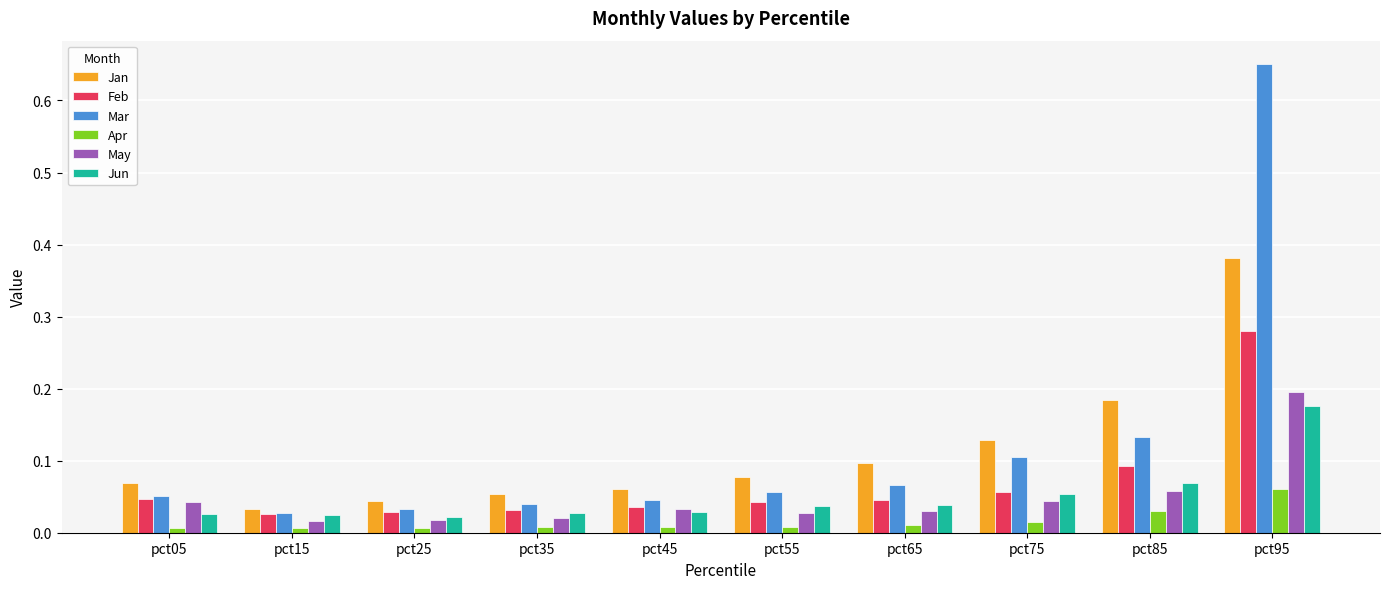

What is the sum of all May values?

0.5